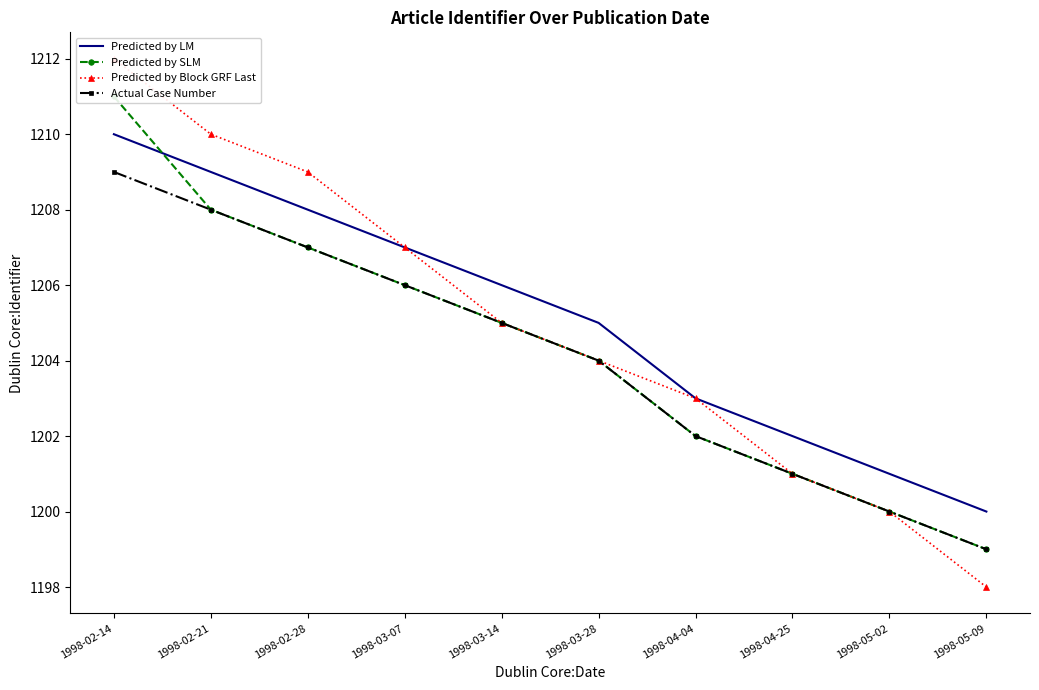

At 1998-03-07, list the series in order from largest to smallest.

Predicted by LM, Predicted by Block GRF Last, Predicted by SLM, Actual Case Number